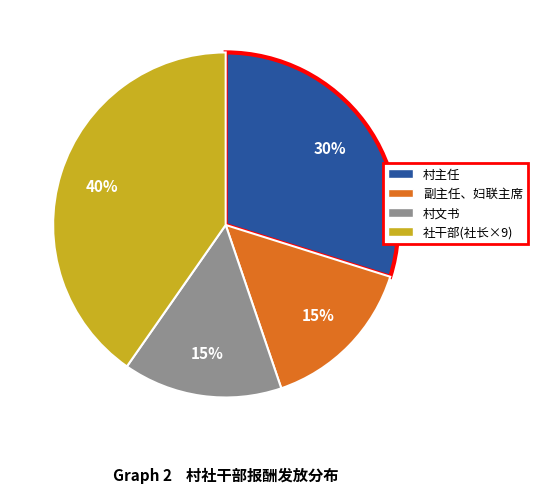

To the nearest percent, what is the difference between the largest and smallest slice percentages?

25%